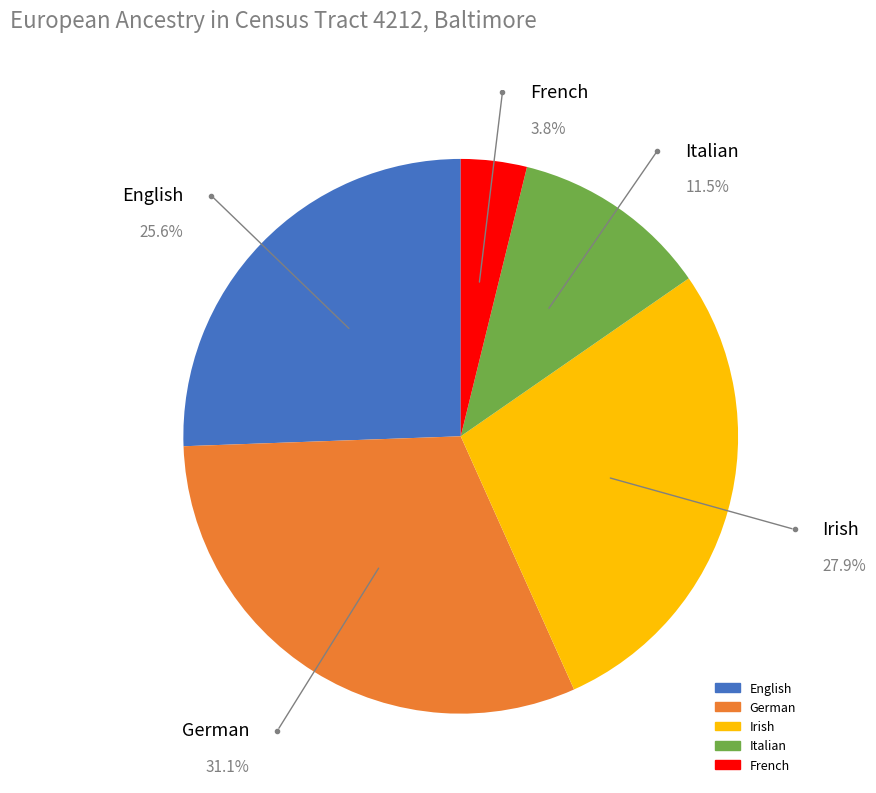

How many segments does this pie chart have?

5